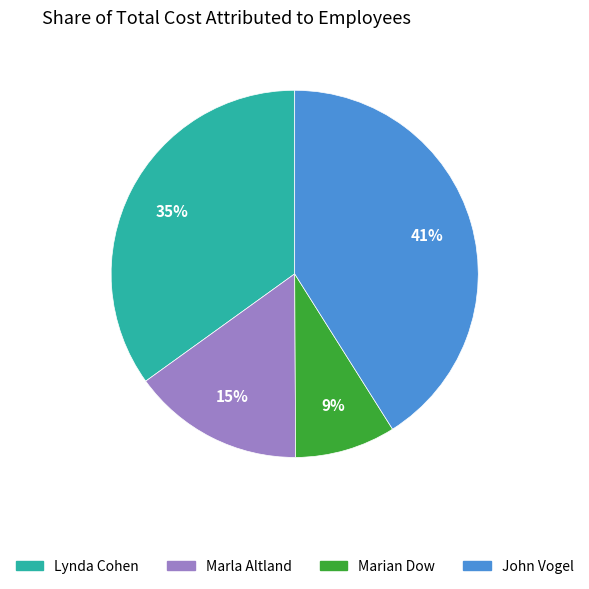

To the nearest percent, what is the difference between the largest and smallest slice percentages?

32%